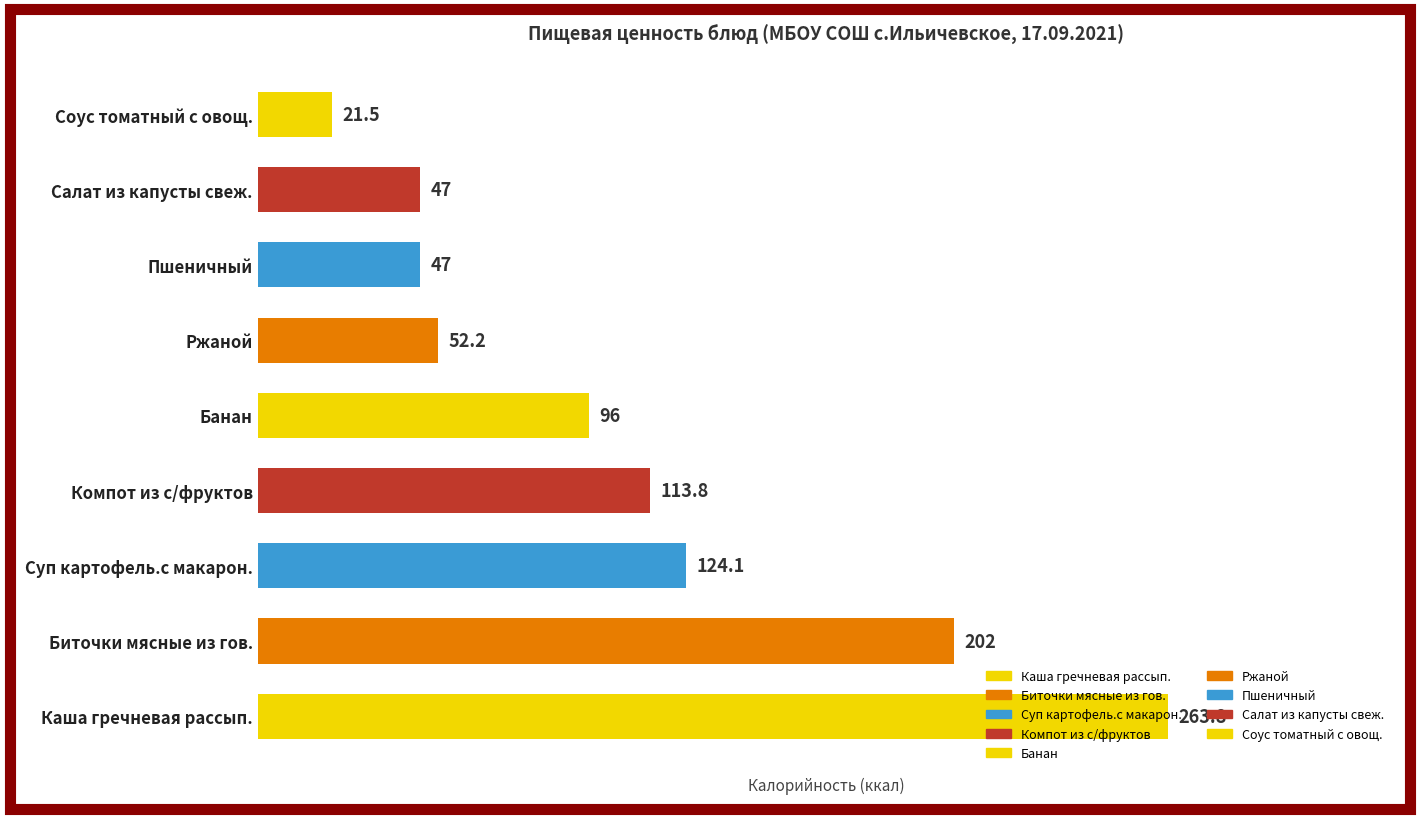

At which label is the value closest to 142?

Суп картофель.с макарон.